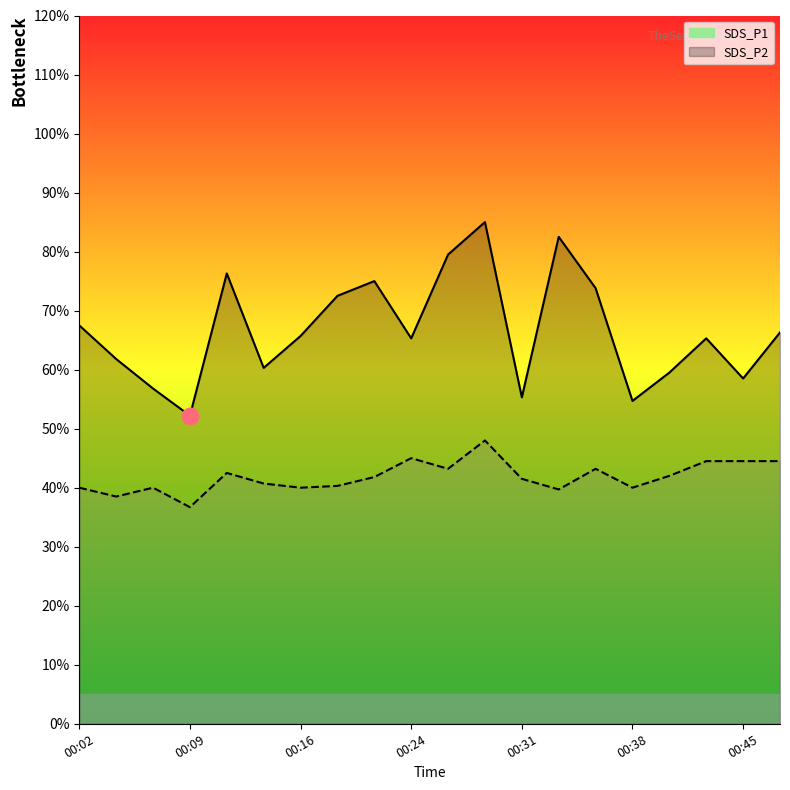

How many data points in SDS_P1 are above 6?

14